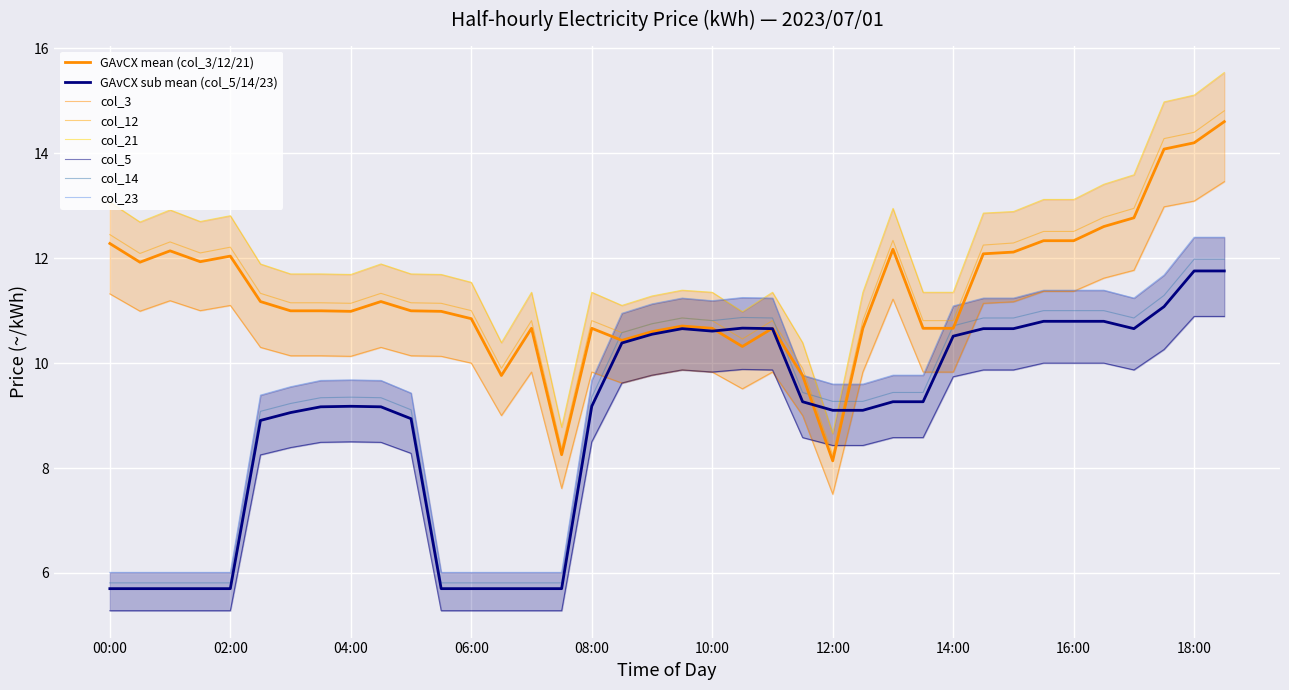

What is the minimum value for col_23?

6.0